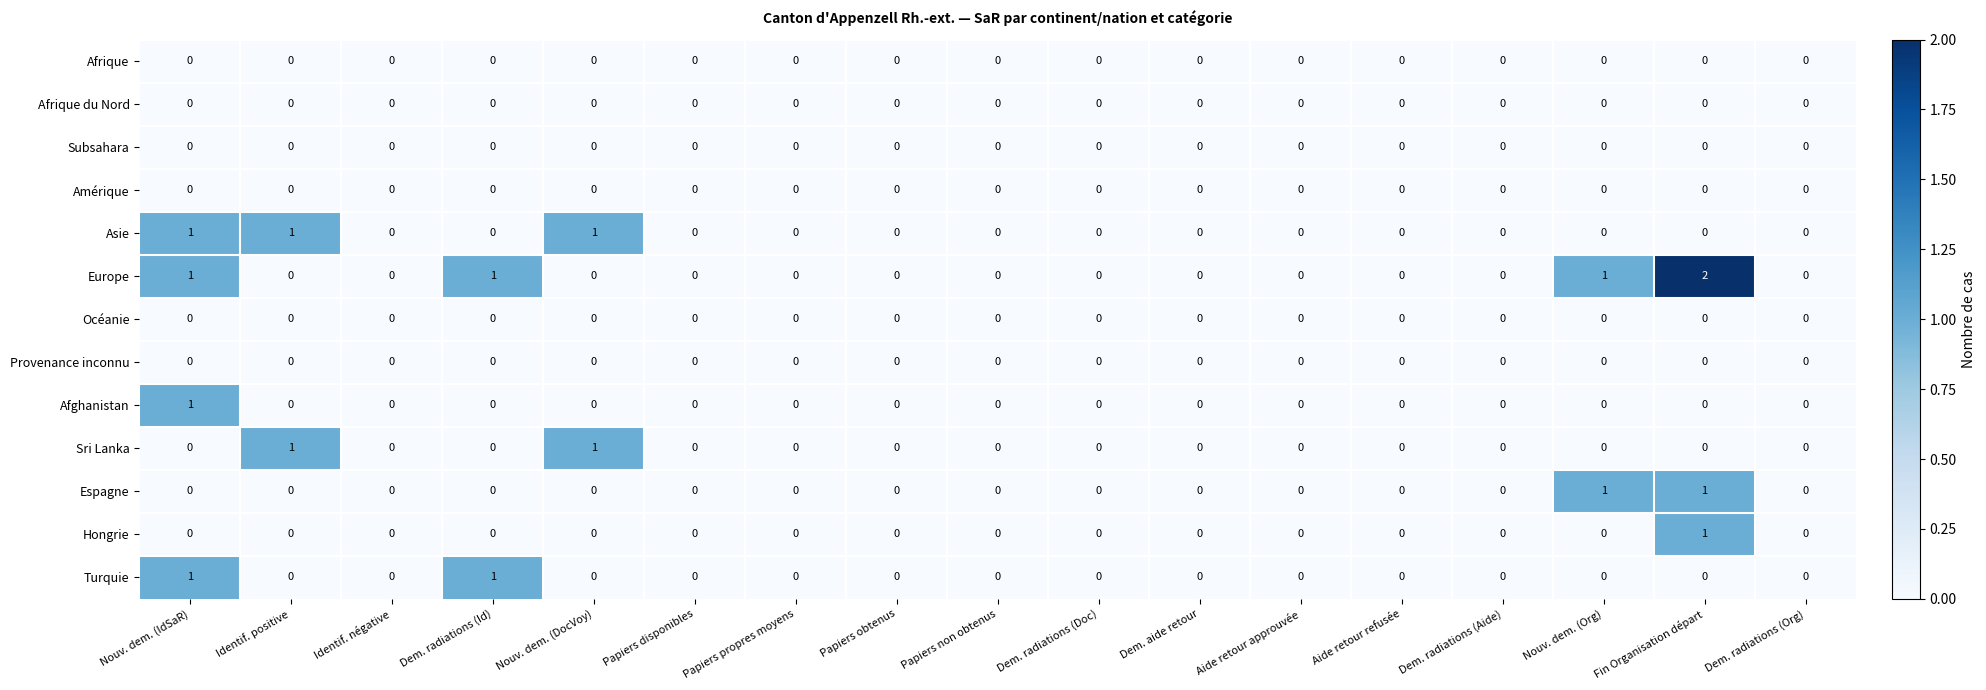

Which label corresponds to the largest value in the chart?

Fin Organisation départ